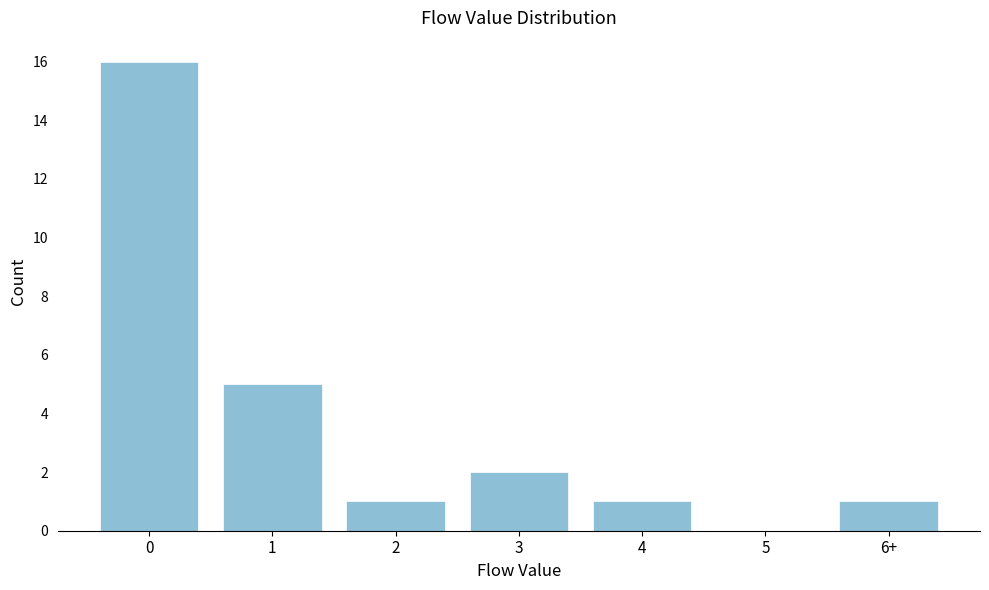

Reading left to right, what are all the values shown in this chart?

0=16	1=5	2=1	3=2	4=1	5=0	6+=1